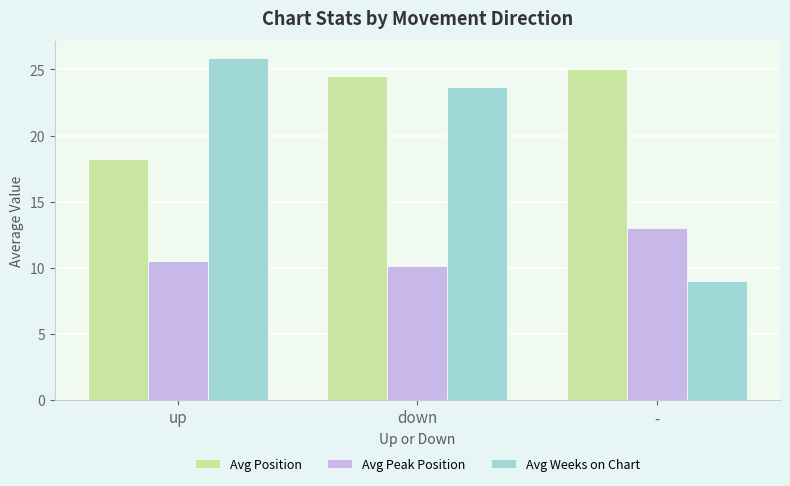

What is the total value across all series at down?

58.3